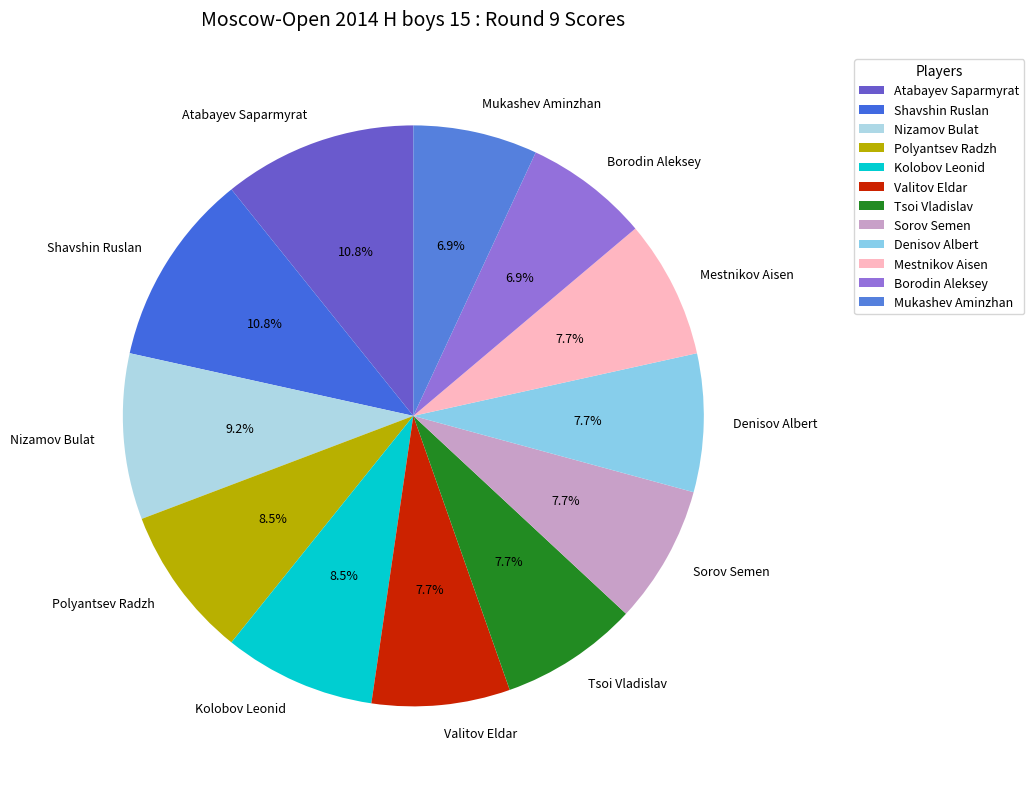

Which has a higher value, Atabayev Saparmyrat or Borodin Aleksey?

Atabayev Saparmyrat